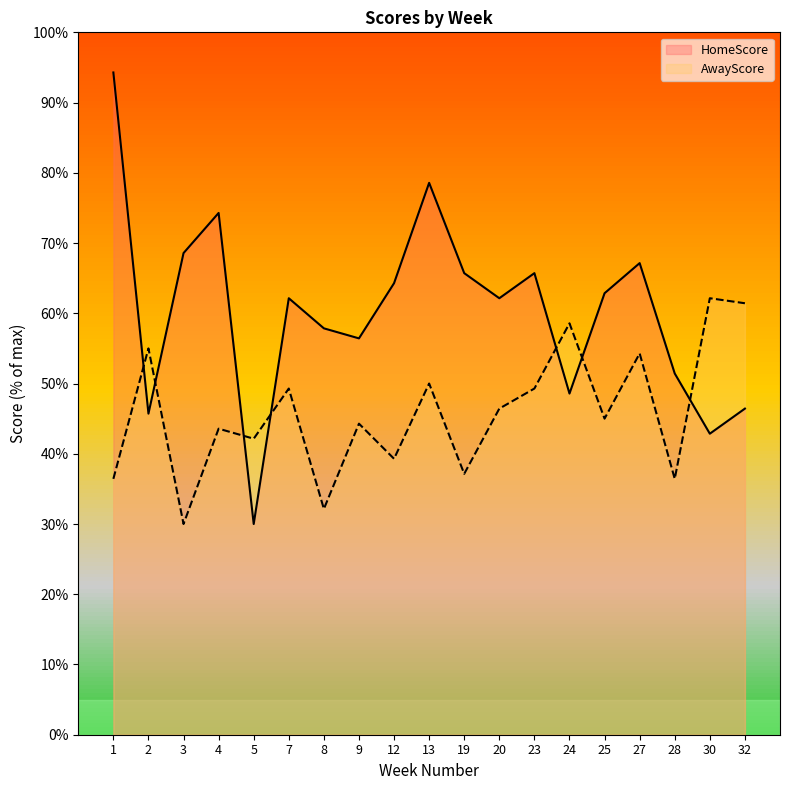

What is the difference between the AwayScore values at 24 and 20?

12.1